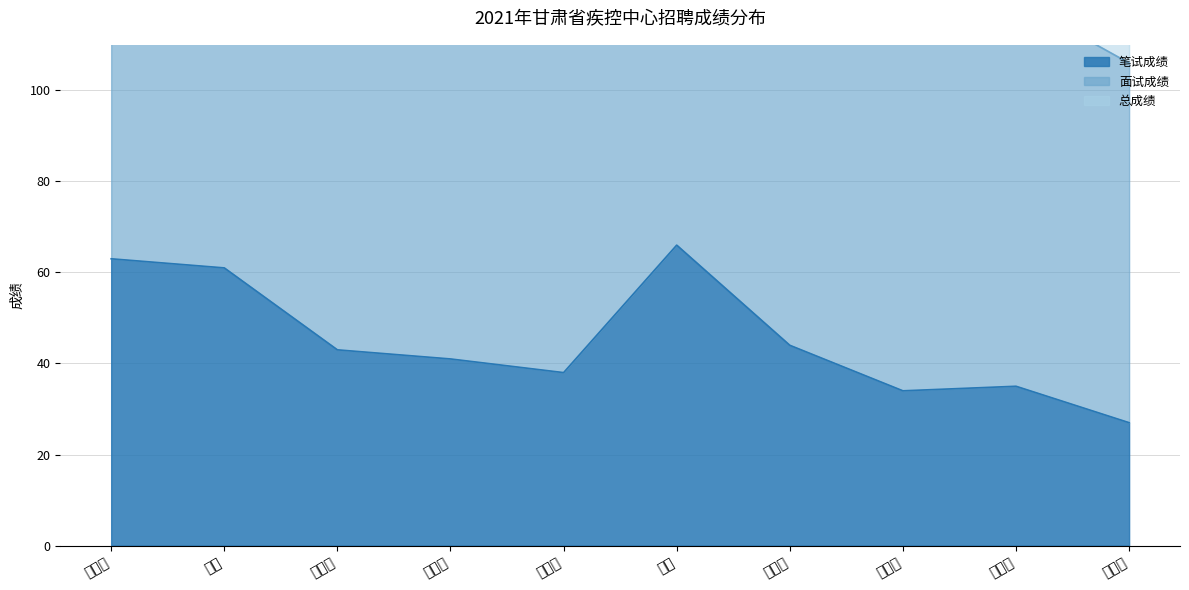

What is the value of the 笔试成绩 point at the 9th from the left?

35.0